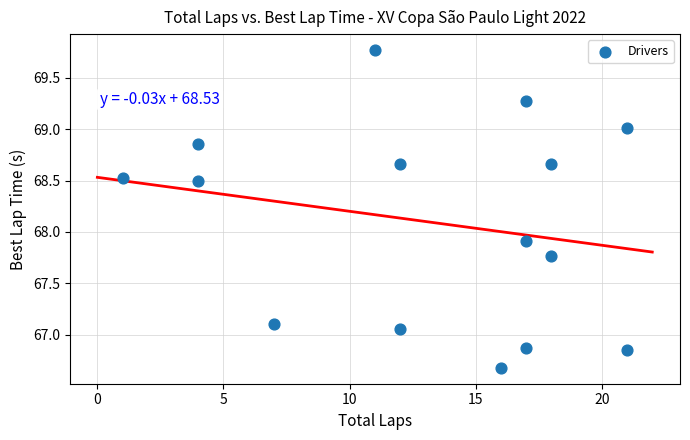

What is the range of X values (max minus min)?

20.0